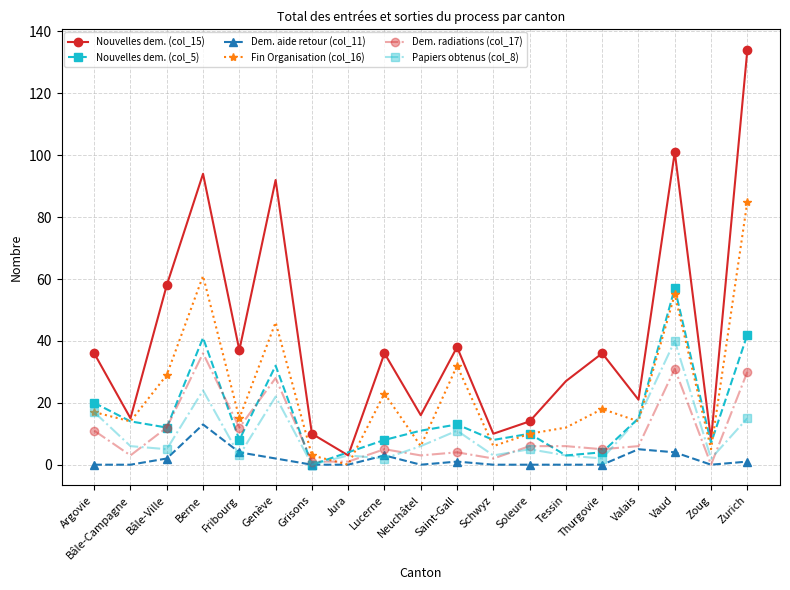

Which category has the lowest value in the Fin Organisation (col_16) series?

Jura